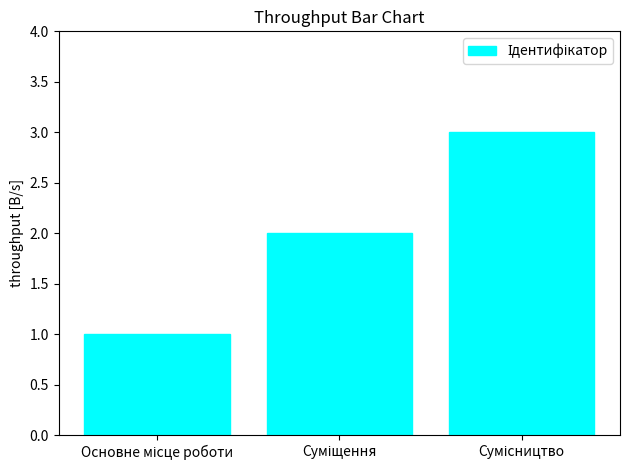

What is the greatest value displayed?

3